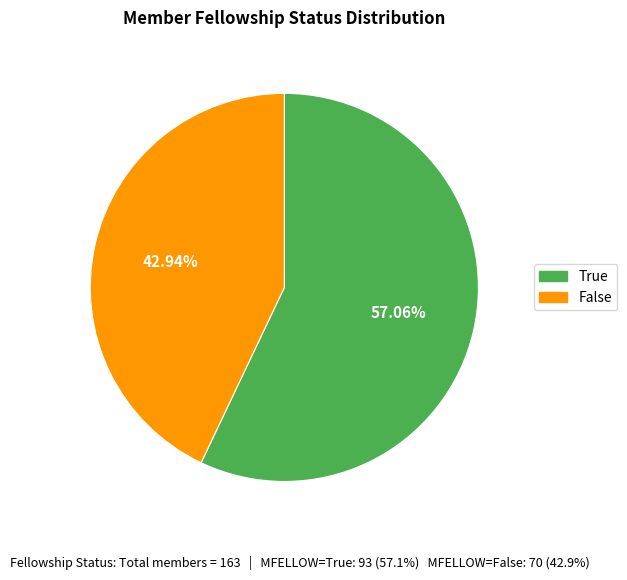

To the nearest percent, what is the difference between the True and False slice percentages?

14%